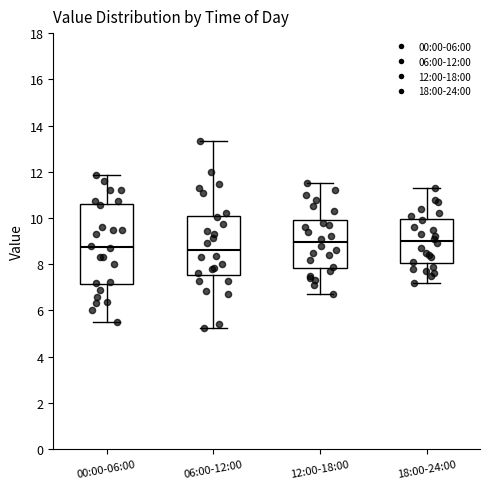

Reading left to right, read every box against the y-axis: the position of its median line, the range the box covers, and the ends of its whiskers. The values are not printed on the chart, so give them approximately, as read against the axis.

00:00-06:00: median 8.8, box 7.2 to 10.6, whiskers 5.6 to 11.8
06:00-12:00: median 8.6, box 7.6 to 10.0, whiskers 5.2 to 13.4
12:00-18:00: median 9.0, box 7.8 to 10.0, whiskers 6.8 to 11.6
18:00-24:00: median 9.0, box 8.0 to 10.0, whiskers 7.2 to 11.4